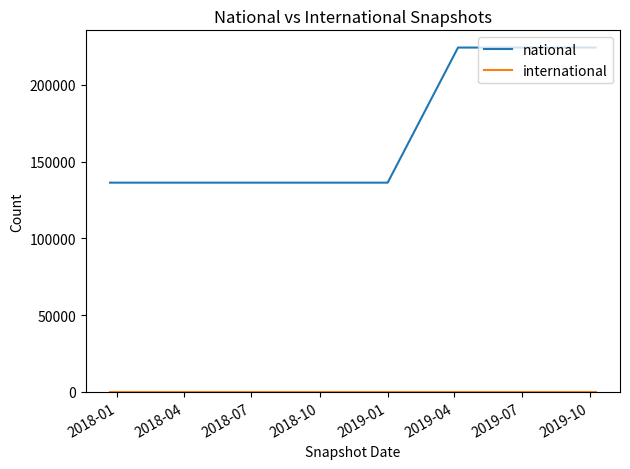

Which series has the largest total across all categories?

national